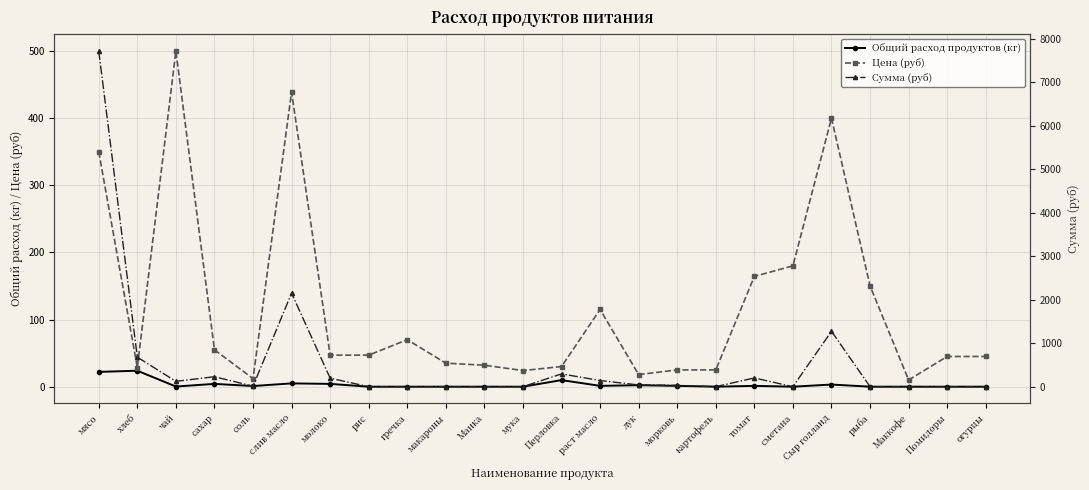

Reading left to right, list all the values displayed in this chart.

Общий расход продуктов (кг): мясо=22.1	хлеб=23.8	чай=0.2	сахар=4.2	соль=1.0	слив масло=4.9	молоко=4.2	рис=0.0	гречка=0.0	макароны=0.0	Манка=0.0	мука=0.0	Перловка=9.8	раст масло=1.2	лук=2.2	морковь=1.2	картофель=0.0	томат=1.2	сметана=0.0	Сыр голланд=3.2	рыба=0.0	Маккофе=0.0	Помидоры=0.0	огурцы=0.0
Цена (руб): мясо=350.0	хлеб=28.6	чай=500.0	сахар=55.0	соль=12.0	слив масло=438.9	молоко=47.0	рис=47.0	гречка=70.0	макароны=35.0	Манка=32.0	мука=24.0	Перловка=30.0	раст масло=115.0	лук=18.0	морковь=25.0	картофель=25.0	томат=164.3	сметана=180.0	Сыр голланд=400.0	рыба=150.0	Маккофе=10.0	Помидоры=45.0	огурцы=45.0
Сумма (руб): мясо=7717.5	хлеб=679.0	чай=122.5	сахар=229.1	соль=11.8	слив масло=2150.6	молоко=195.8	рис=0.0	гречка=0.0	макароны=0.0	Манка=0.0	мука=0.0	Перловка=294.0	раст масло=140.9	лук=39.7	морковь=30.6	картофель=0.0	томат=201.3	сметана=0.0	Сыр голланд=1274.0	рыба=0.0	Маккофе=0.0	Помидоры=0.0	огурцы=0.0